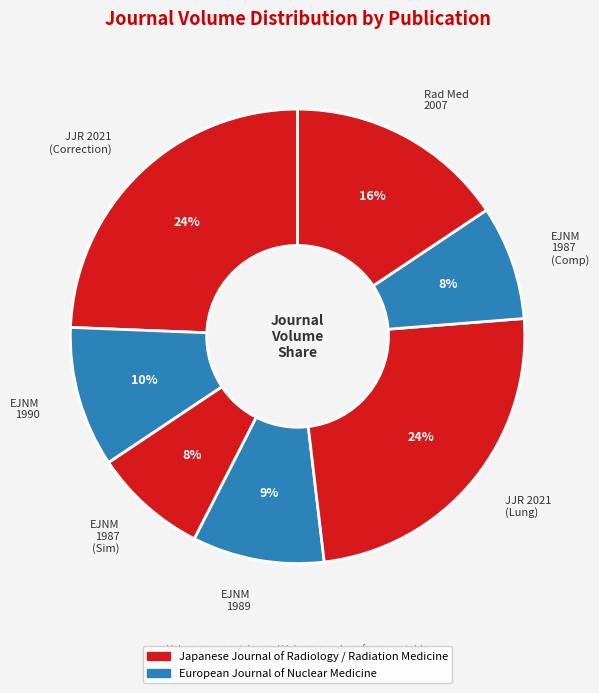

To the nearest percent, what is the average slice percentage?

14%